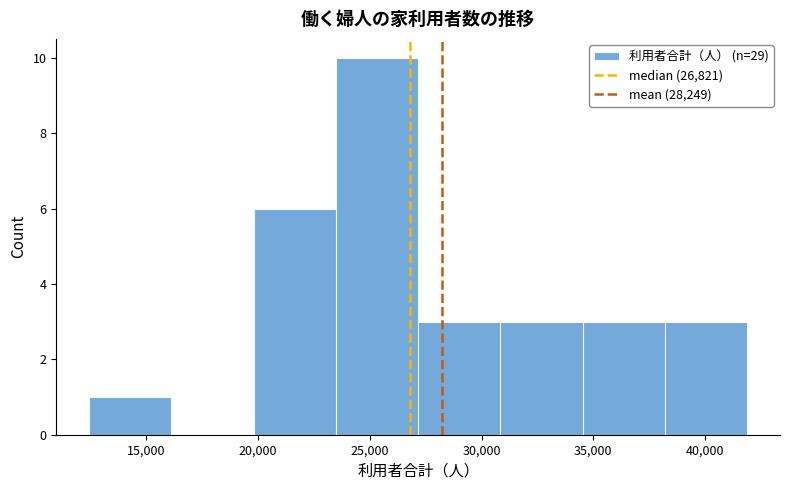

Reading left to right, transcribe this chart: for each bar, give the range it covers on the x-axis and its height. Neither the bar edges nor the heights are printed on the chart, so give them approximately, as read against the axes.

12500 to 16000: 1
16000 to 20000: 0
20000 to 23500: 6
23500 to 27000: 10
27000 to 31000: 3
31000 to 34500: 3
34500 to 38000: 3
38000 to 42000: 3